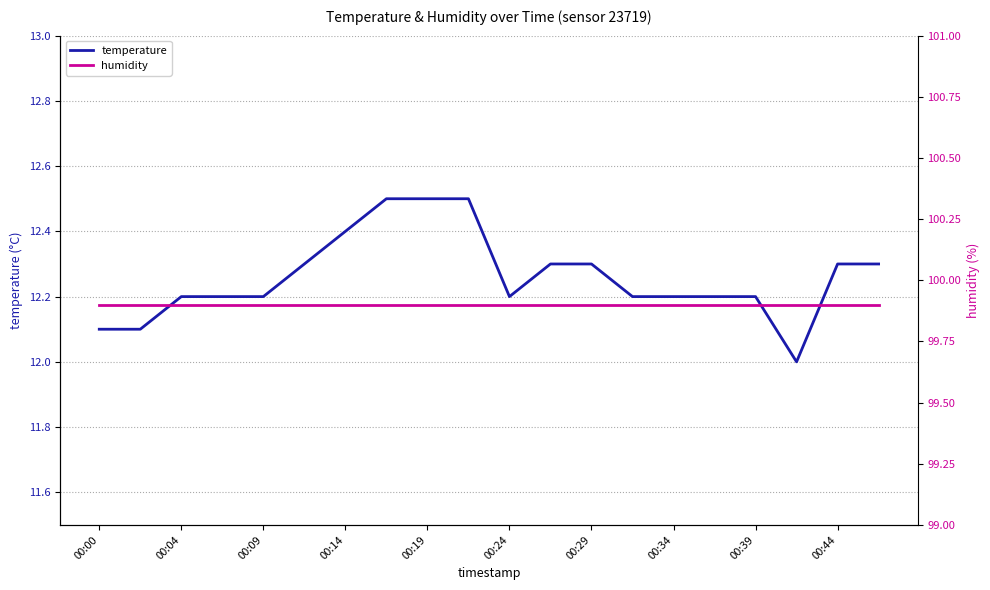

What is the total value across all series at 15?

112.1